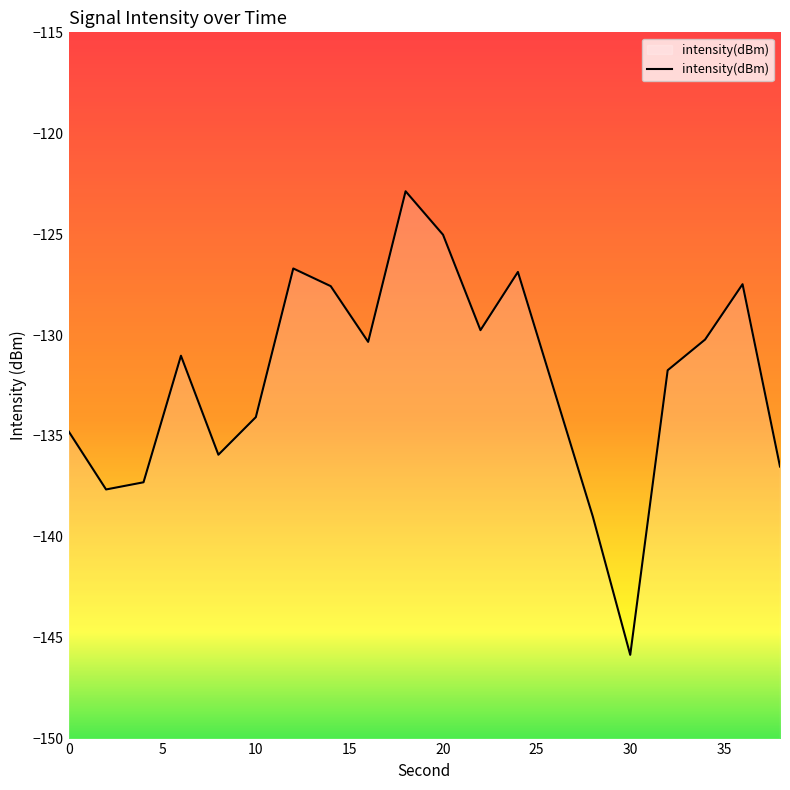

What is the smallest value displayed?

-145.9